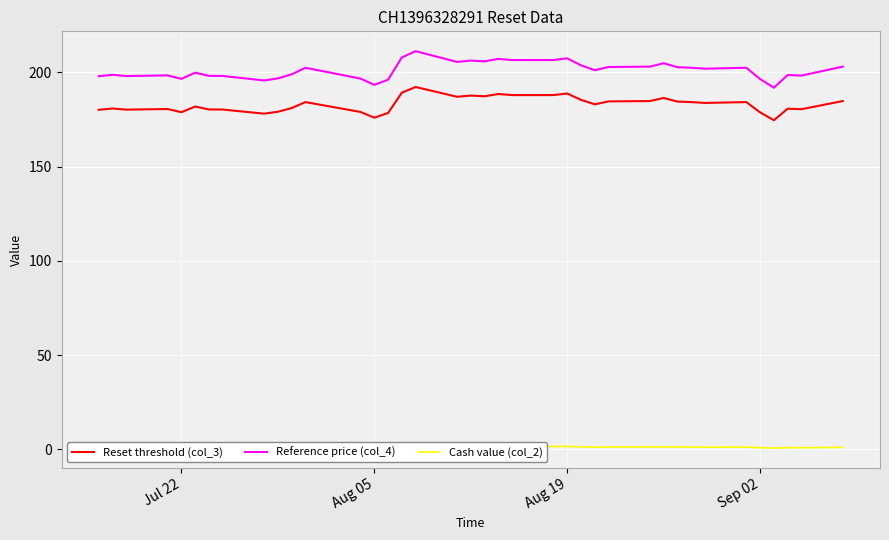

What is the minimum value for Reset threshold (col_3)?

174.6